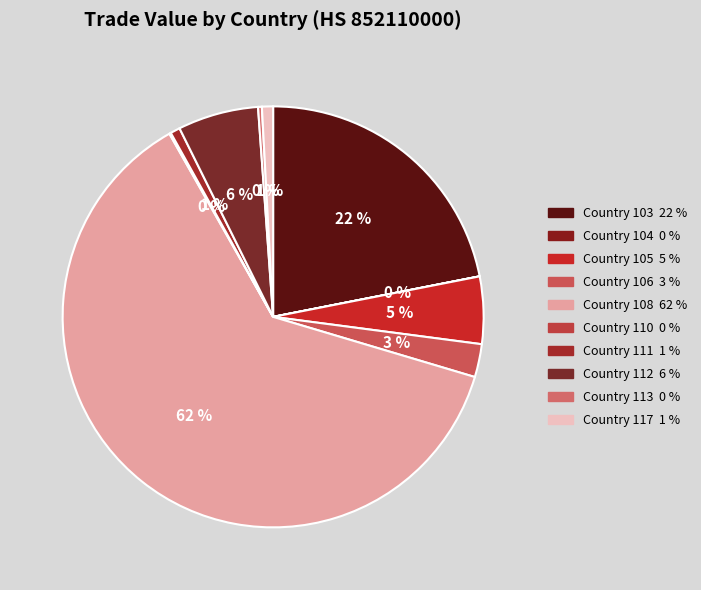

What is the majority slice?

852110000-108